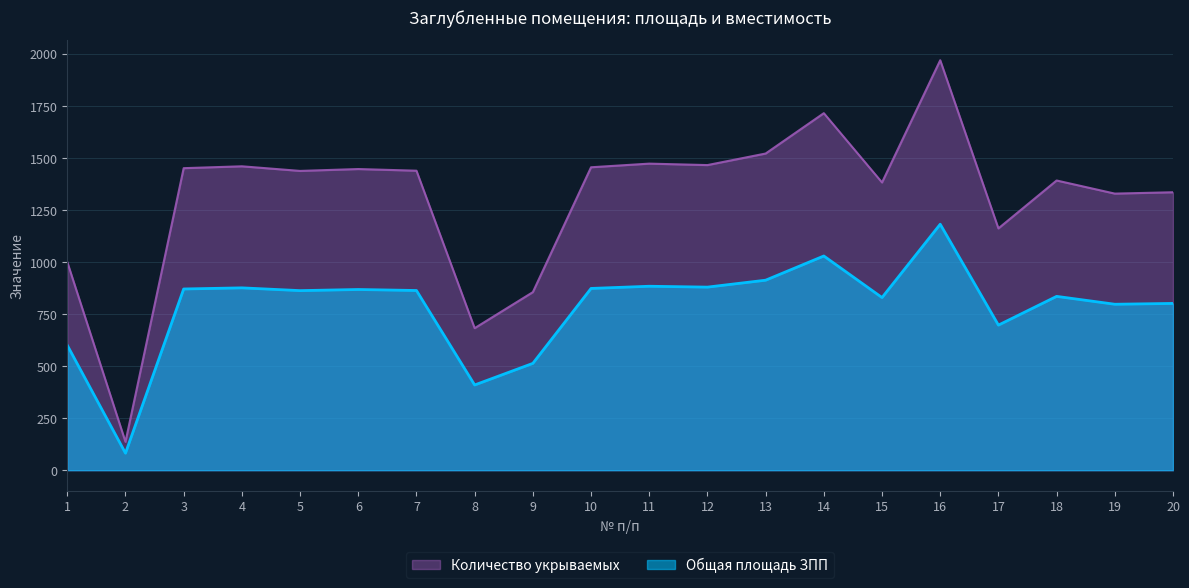

What is the sum of the Общая площадь ЗПП values at 9 and 13?

1425.7